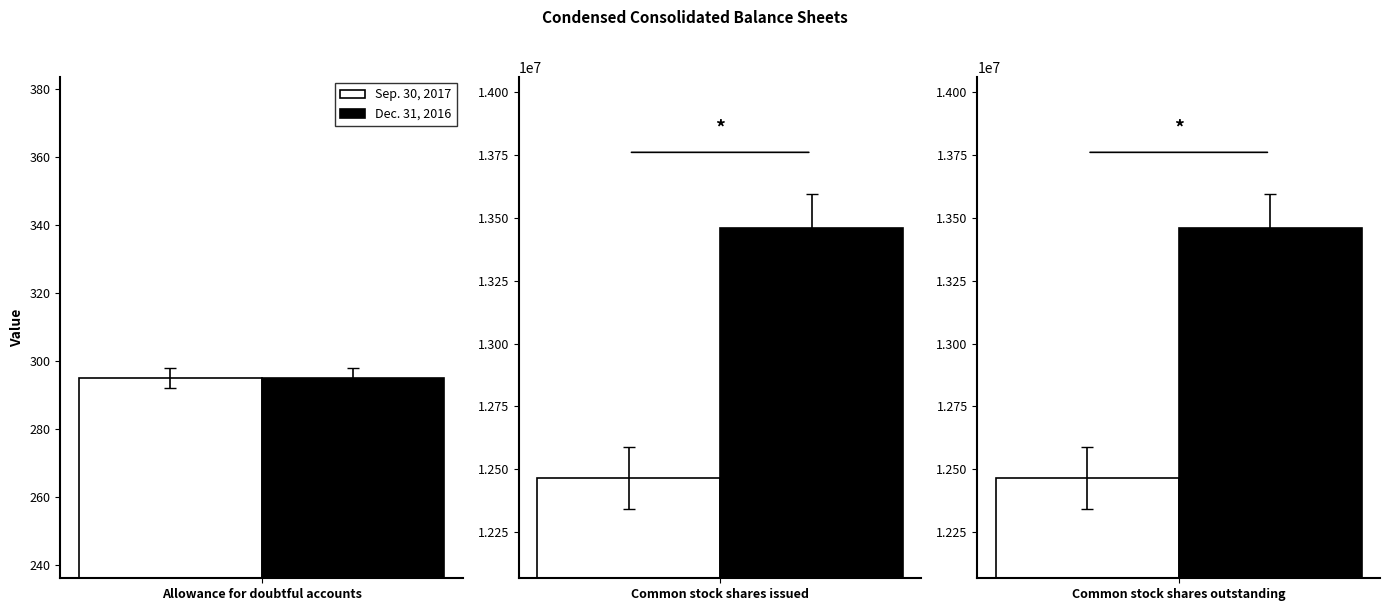

Which category has the lowest value across all series?

Allowance for doubtful accounts